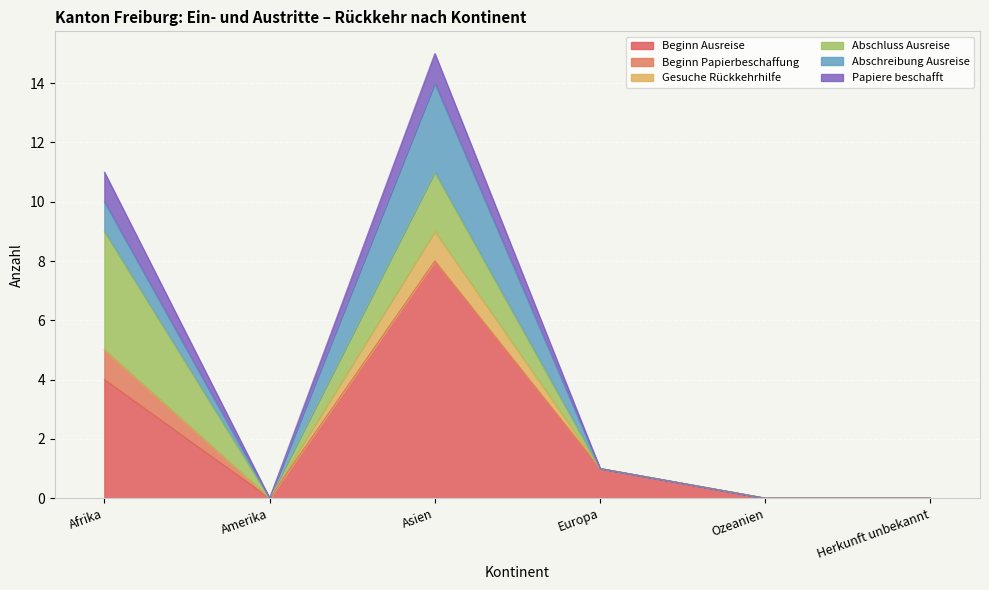

Which category has the lowest value across all series?

Amerika